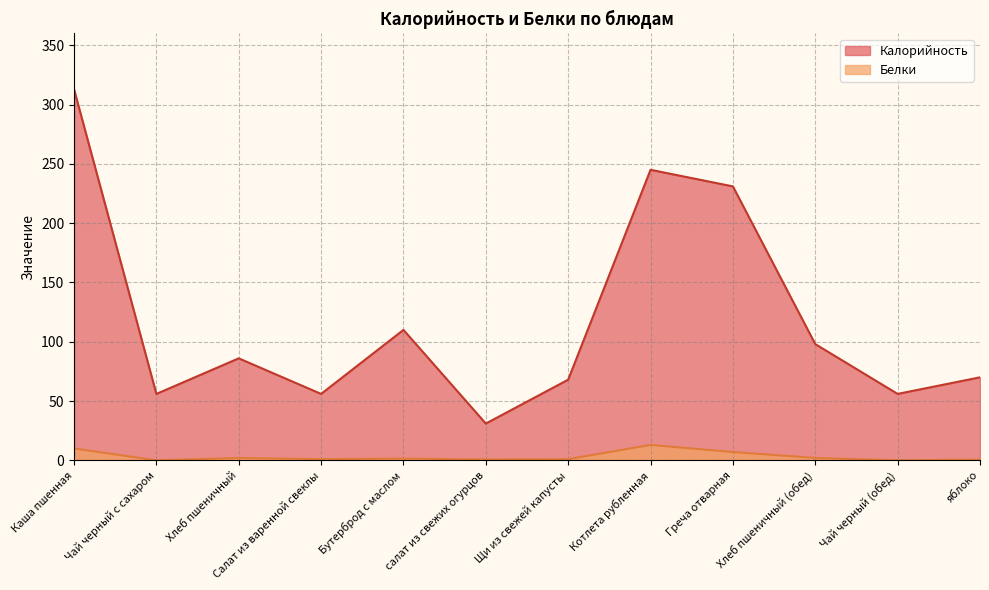

Which category has the highest value across all series?

Каша пшенная